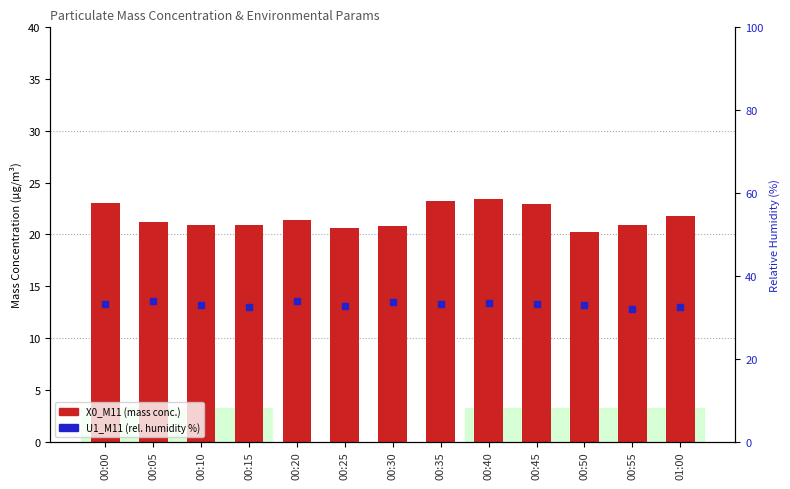

What are all the series names shown in the legend?

X0_M11, U1_M11